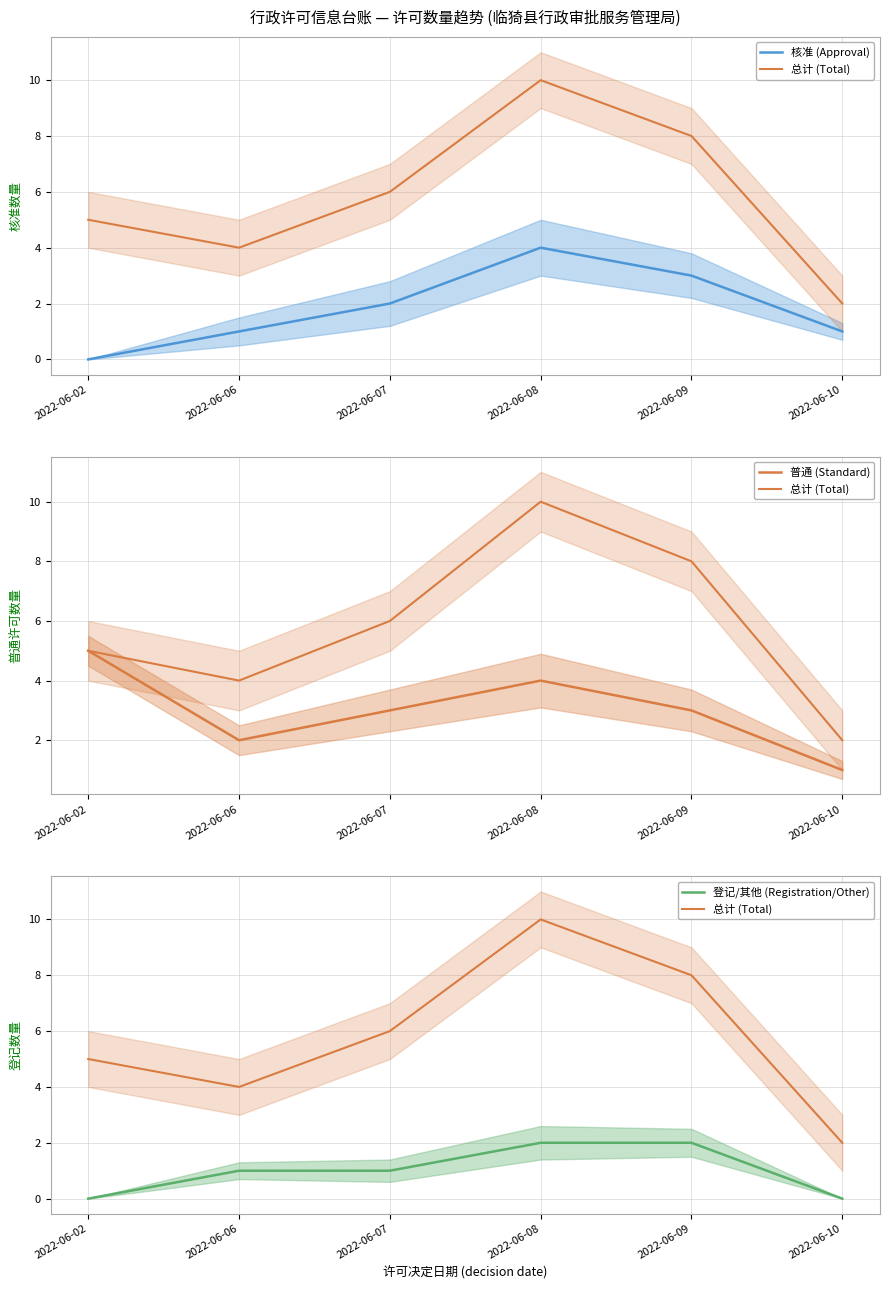

Reading left to right, extract all data points from this chart.

核准 (Approval): 2022-06-02=0	2022-06-06=1	2022-06-07=2	2022-06-08=4	2022-06-09=3	2022-06-10=1
总计 (Total): 2022-06-02=5	2022-06-06=4	2022-06-07=6	2022-06-08=10	2022-06-09=8	2022-06-10=2
普通 (Standard): 2022-06-02=5	2022-06-06=2	2022-06-07=3	2022-06-08=4	2022-06-09=3	2022-06-10=1
登记/其他 (Registration/Other): 2022-06-02=0	2022-06-06=1	2022-06-07=1	2022-06-08=2	2022-06-09=2	2022-06-10=0